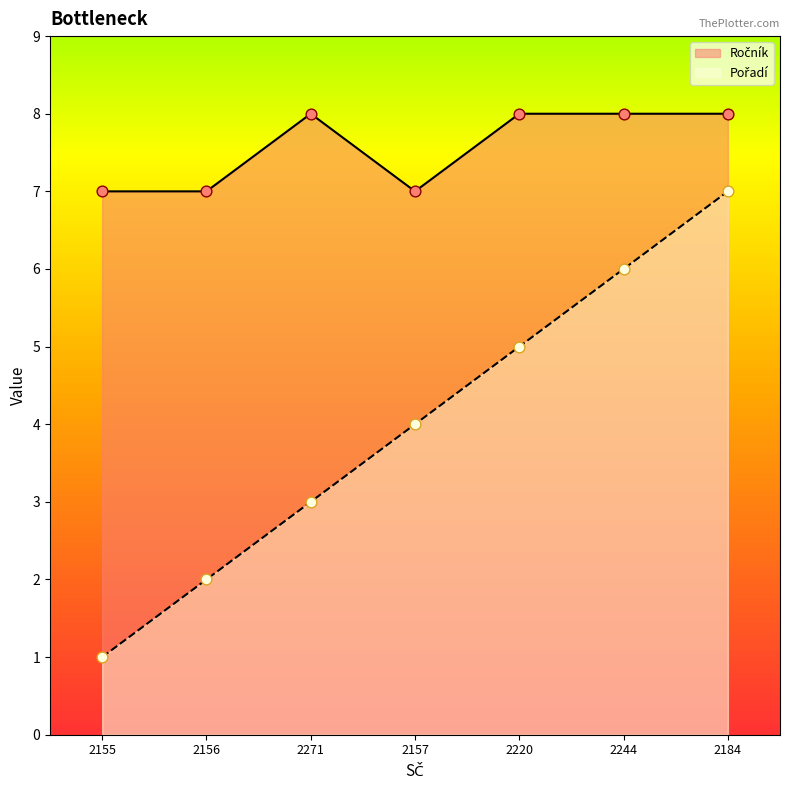

Which series reaches the minimum Y coordinate?

Pořadí